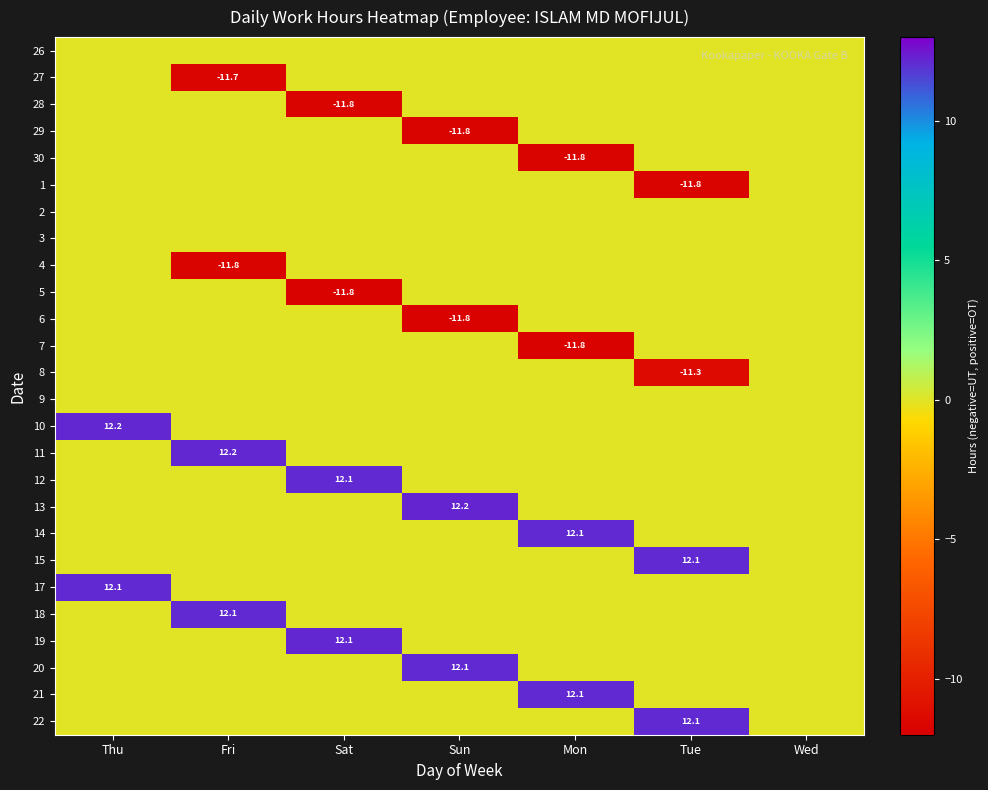

At Fri, list the series in order from largest to smallest.

11, 18, 26, 28, 29, 30, 1, 2, 3, 5, 6, 7, 8, 9, 10, 12, 13, 14, 15, 17, 19, 20, 21, 22, 27, 4